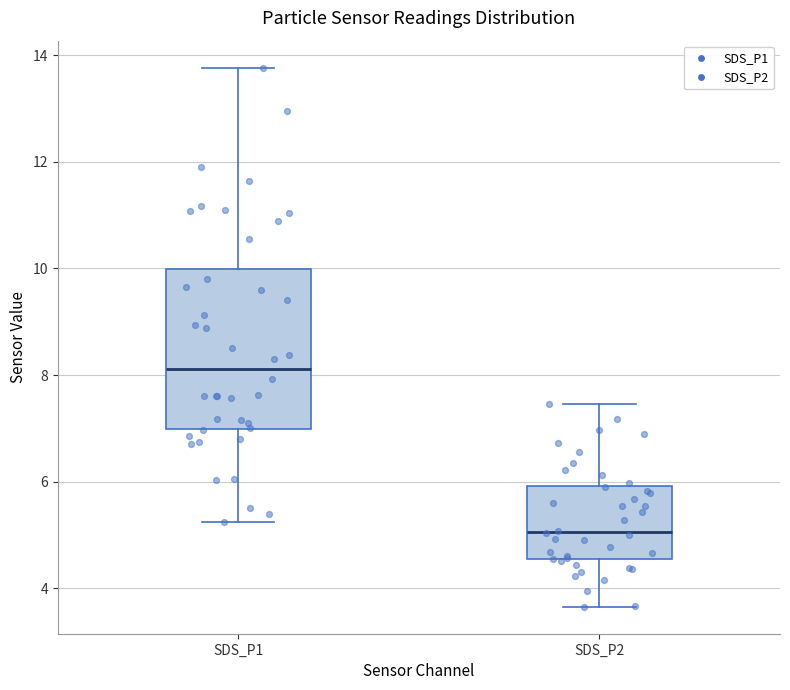

Reading left to right, read every box against the y-axis: the position of its median line, the range the box covers, and the ends of its whiskers. The values are not printed on the chart, so give them approximately, as read against the axis.

SDS_P1: median 8.2, box 7.0 to 10.0, whiskers 5.2 to 13.8
SDS_P2: median 5.0, box 4.6 to 6.0, whiskers 3.6 to 7.4